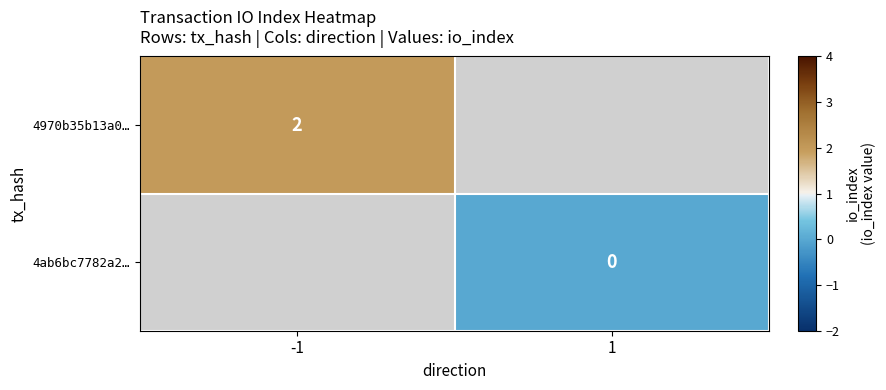

The 4970b35b13a0… series shows 2 at -1. True or false?

True